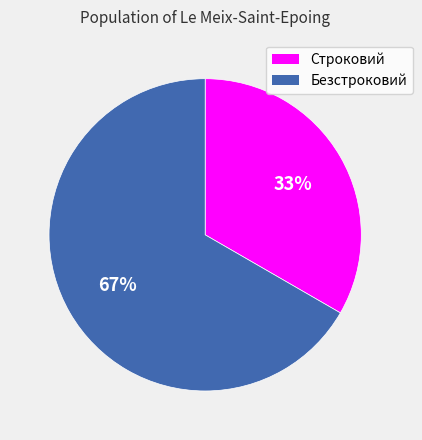

To the nearest percent, what is the combined percentage of Строковий and Безстроковий?

100%